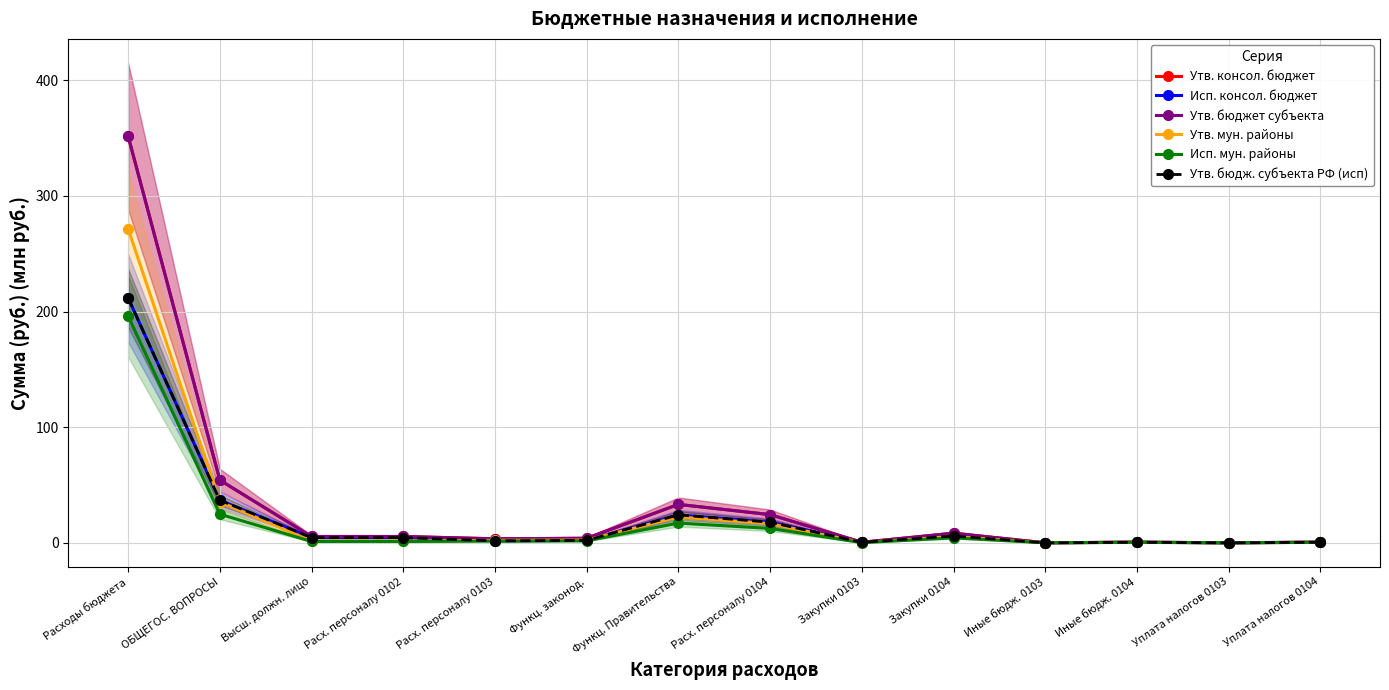

At which category is the sum across all series the highest?

Расходы бюджета